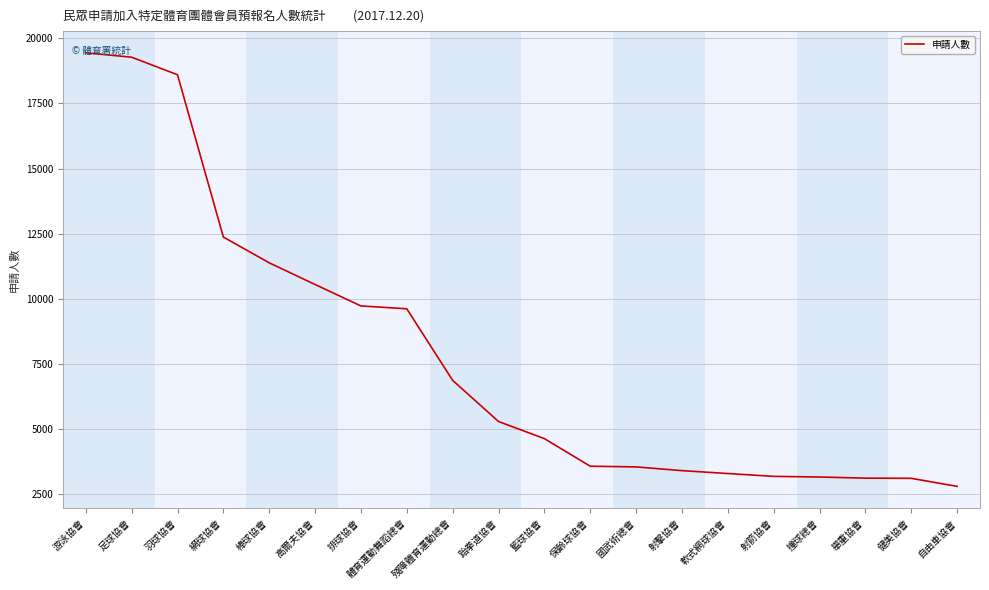

What position from the left is 棒球協會?

5